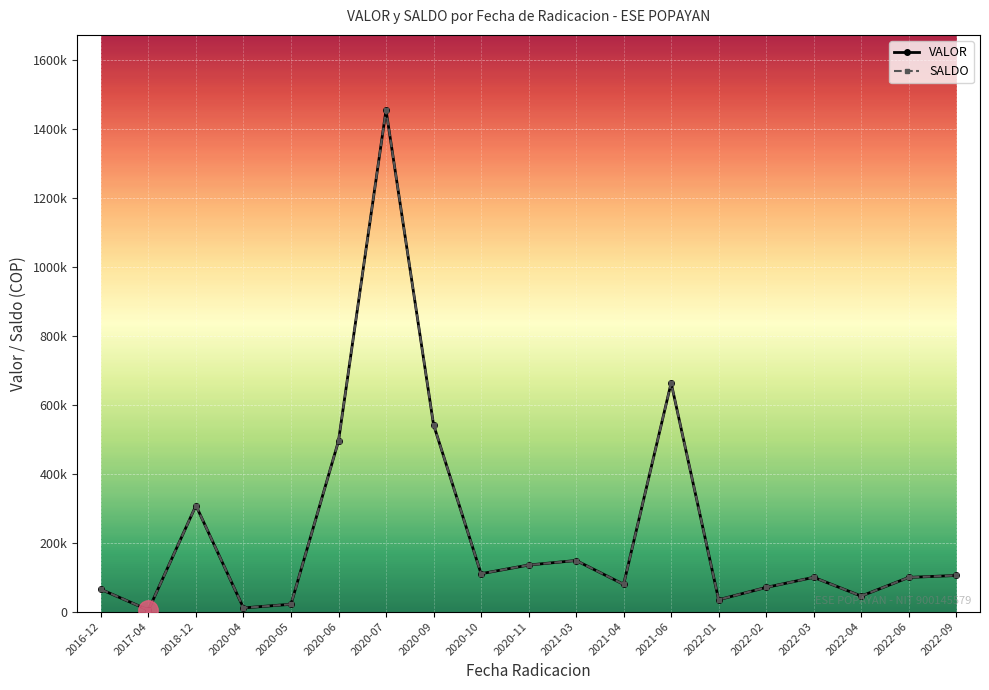

What is the greatest value displayed?

1455597.0